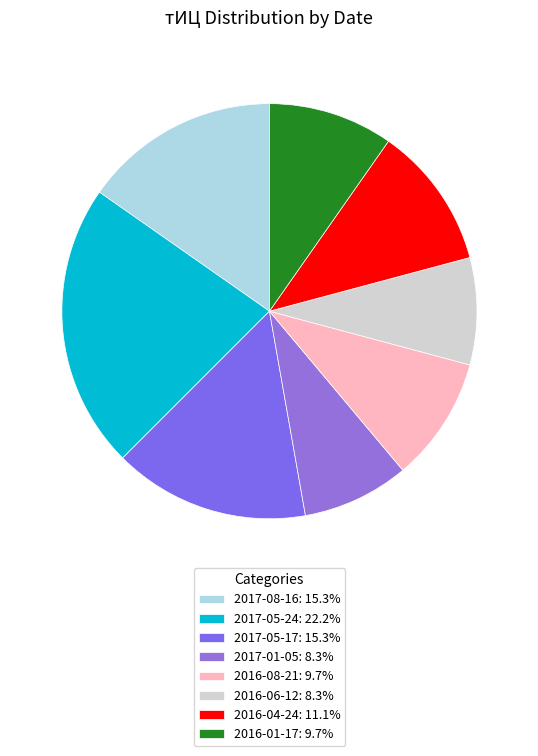

Does 2016-06-12 represent more than half of the total?

No